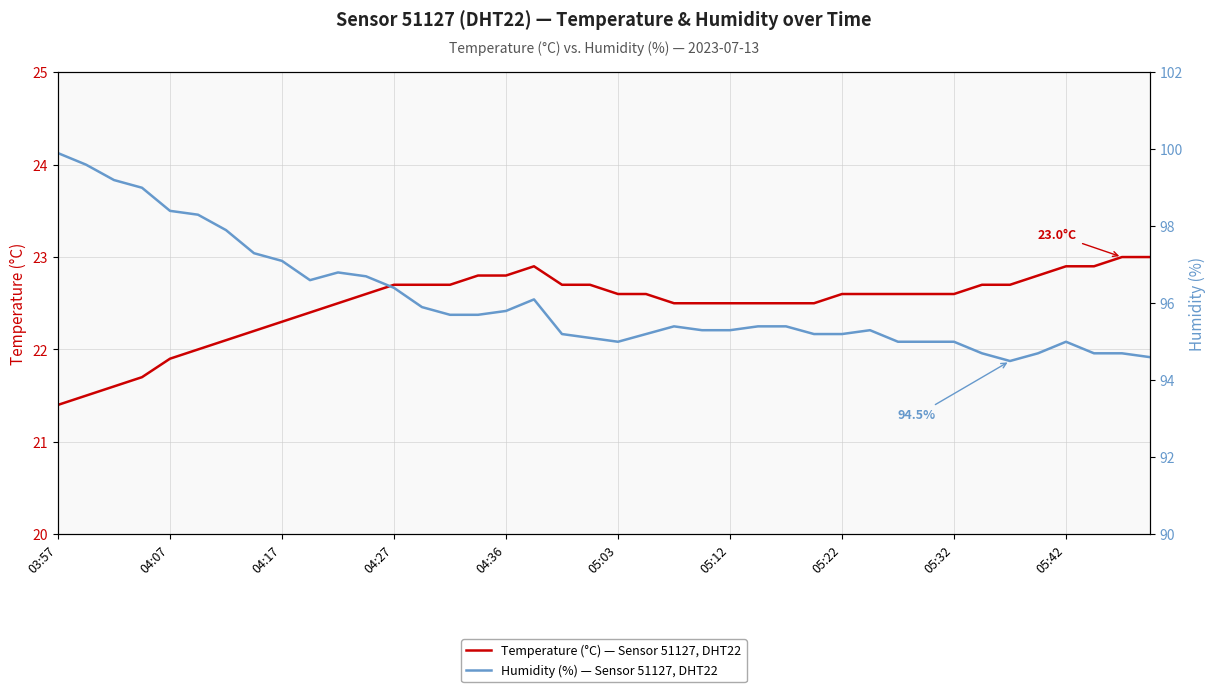

Which series has the widest spread of values?

Humidity (%) — Sensor 51127, DHT22